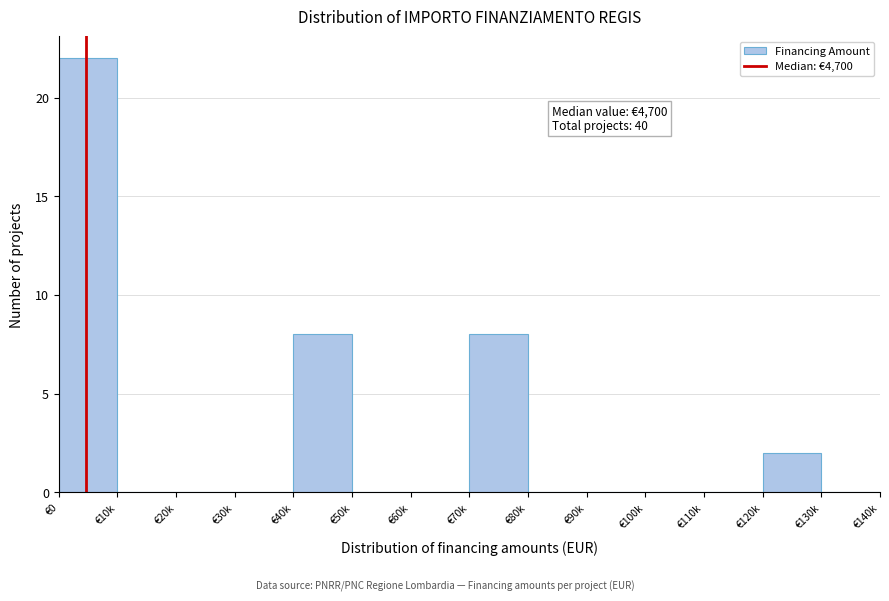

Reading left to right, transcribe all the data shown in this chart.

€0=22	€10k=0	€20k=0	€30k=0	€40k=8	€50k=0	€60k=0	€70k=8	€80k=0	€90k=0	€100k=0	€110k=0	€120k=2	€130k=0